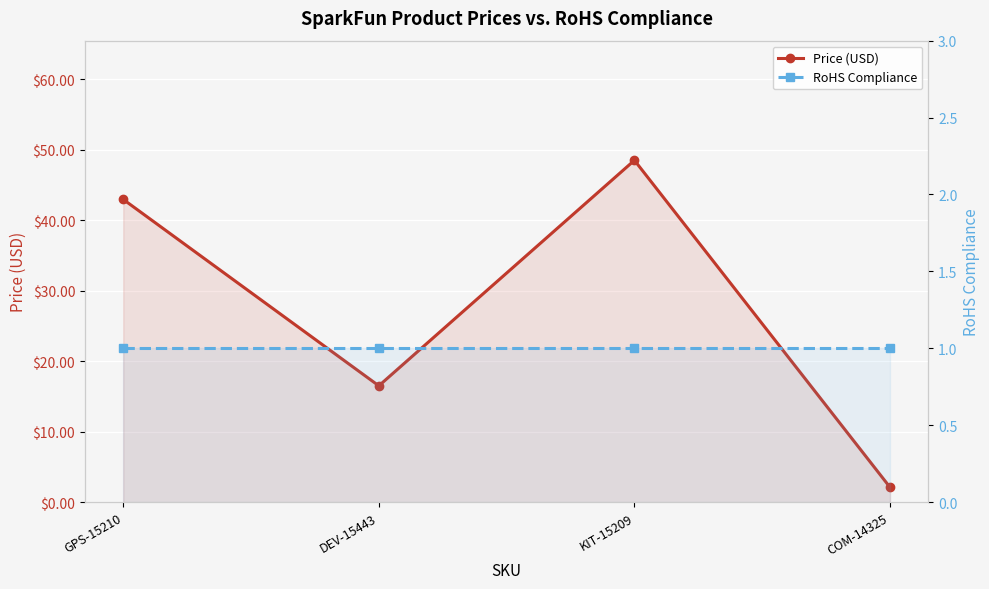

The Price (USD) series shows 48.5 at KIT-15209. True or false?

True